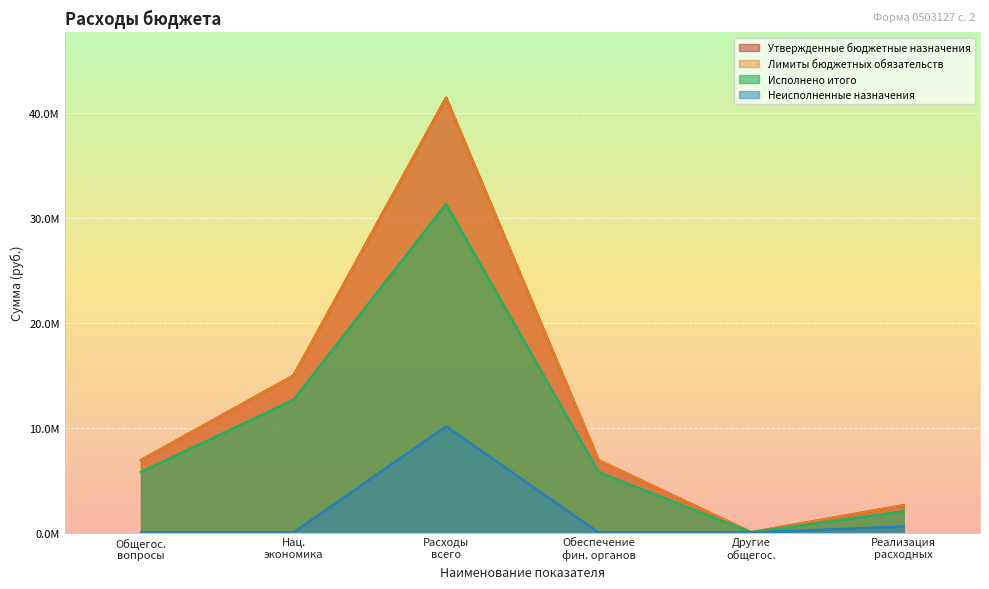

The value of Неисполненные назначения at Нац. экономика is 0.0. True or false?

True